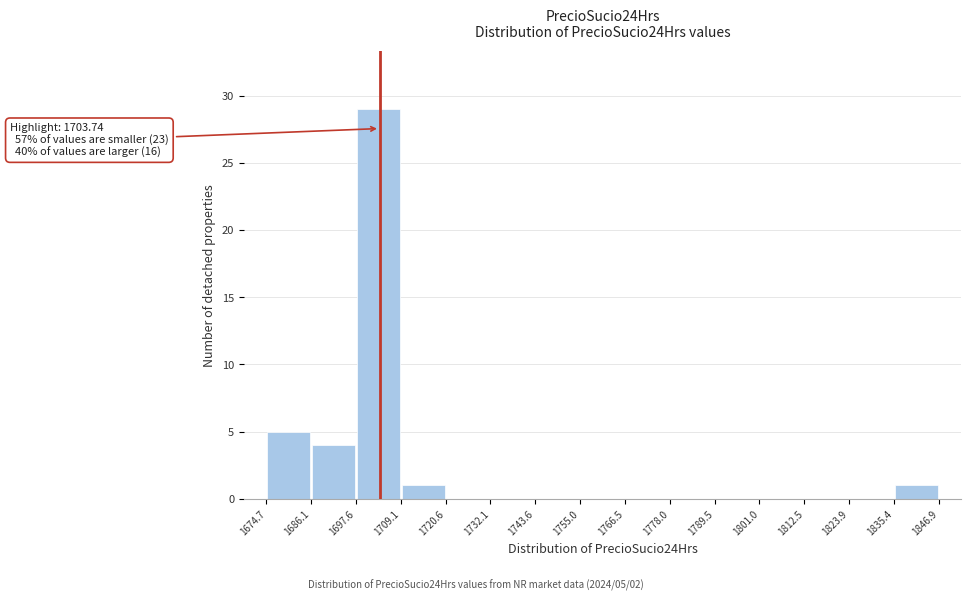

Over which range of the x-axis is the bar tallest?

1697.6 to 1709.1